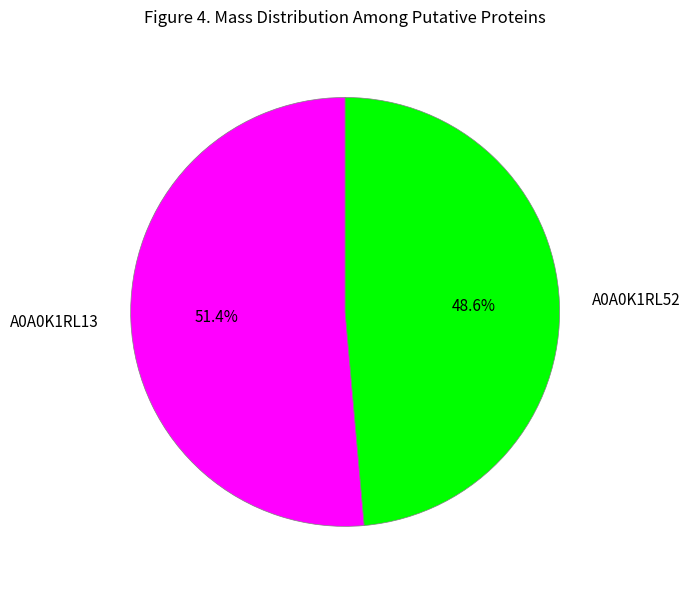

To the nearest percent, what is the average slice percentage?

50%